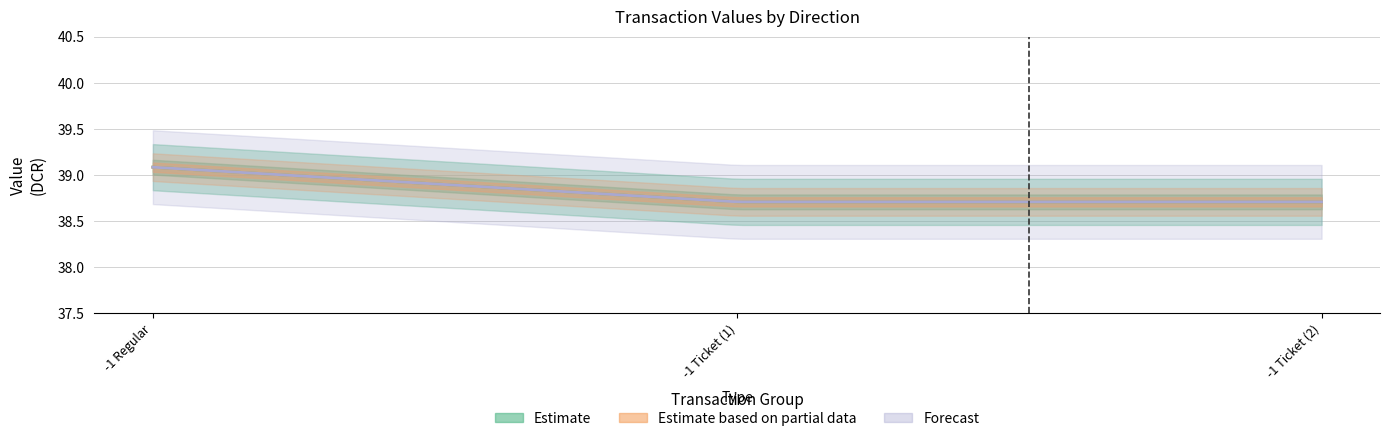

Is this an area chart (filled region under the line)?

No